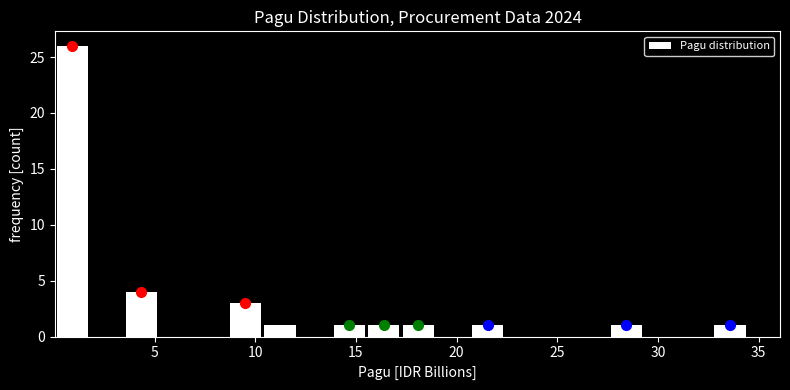

Around what value on the x-axis is the tallest bar? Give the approximate position of its centre, as read against the axis.

1.0